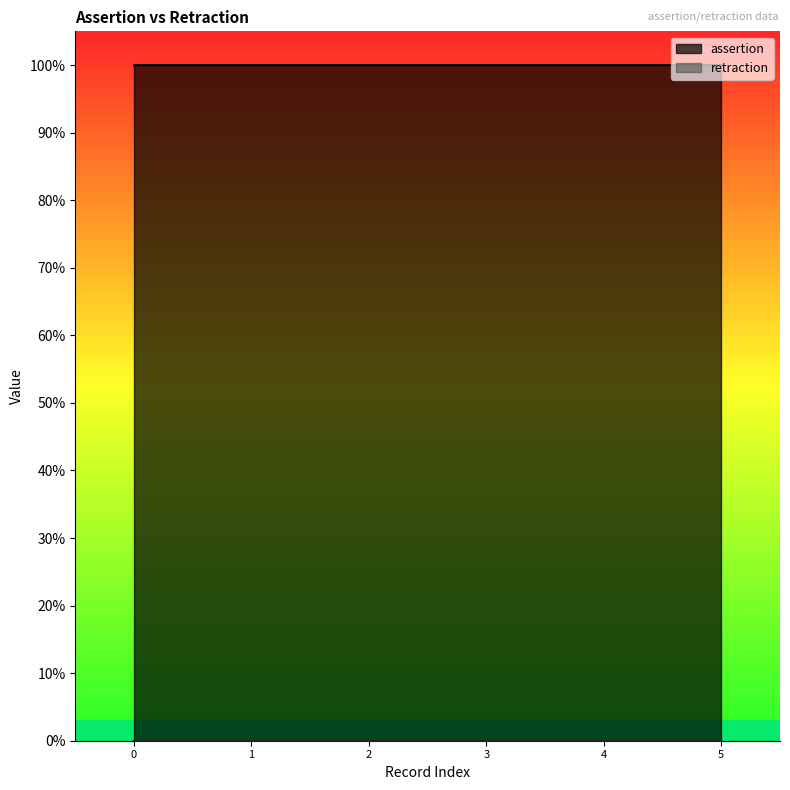

Is it true that assertion equals 1 at ONTIE:0000215 IAO?

False